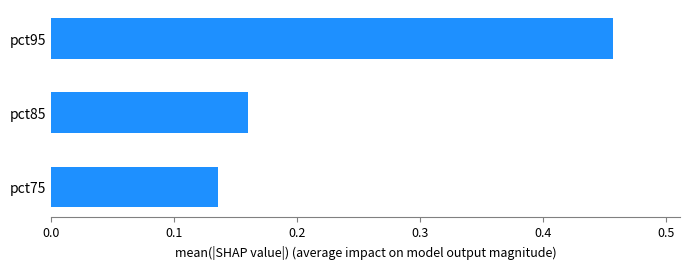

The value at pct95 is 0.3. True or false?

False